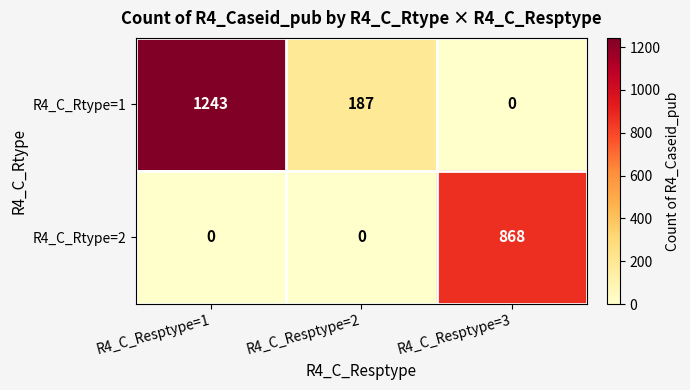

Rank the series at R4_C_Resptype=1 from lowest to highest value.

R4_C_Rtype=2, R4_C_Rtype=1